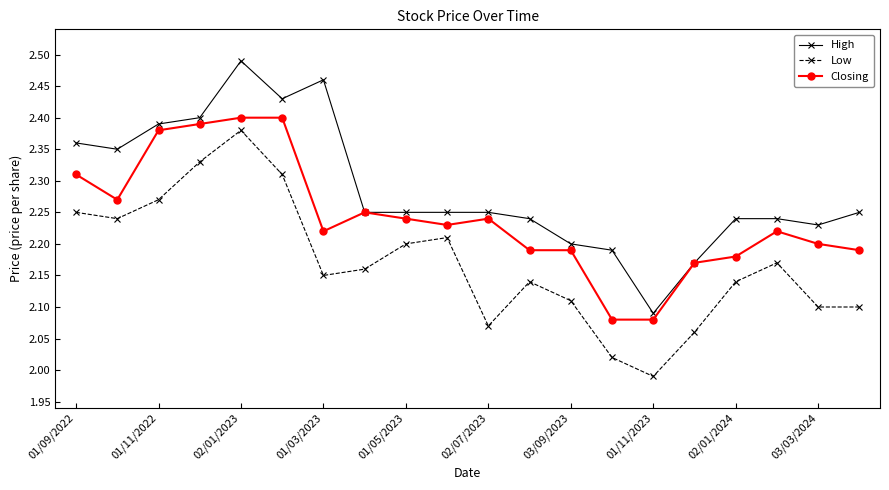

True or false: Low has more than 0 interior local peaks.

True